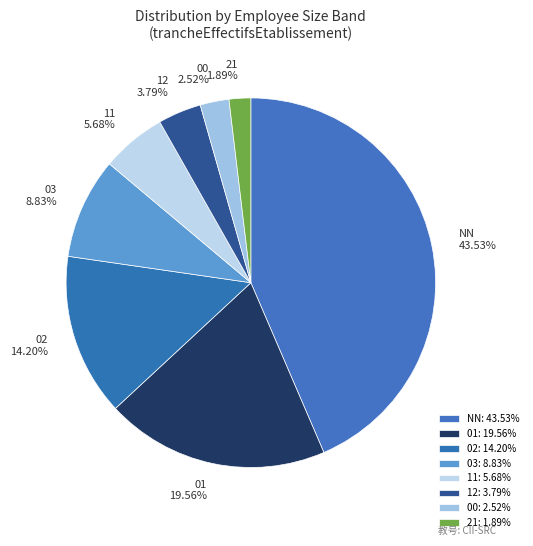

Do 00 and 02 together represent more than half of the pie?

No